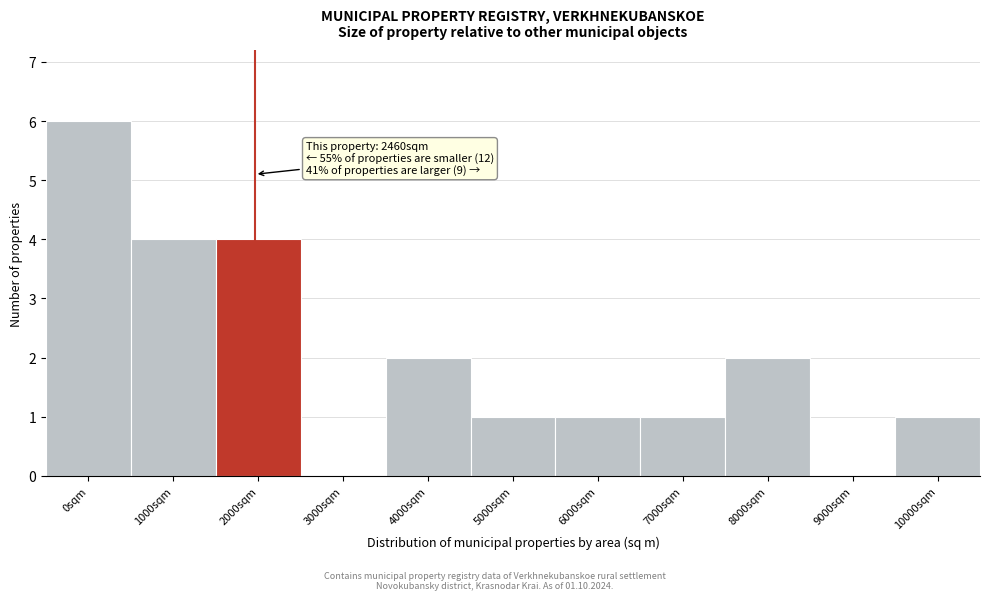

Reading left to right, extract all data points from this chart.

0sqm=6	1000sqm=4	2000sqm=4	3000sqm=0	4000sqm=2	5000sqm=1	6000sqm=1	7000sqm=1	8000sqm=2	9000sqm=0	10000sqm=1